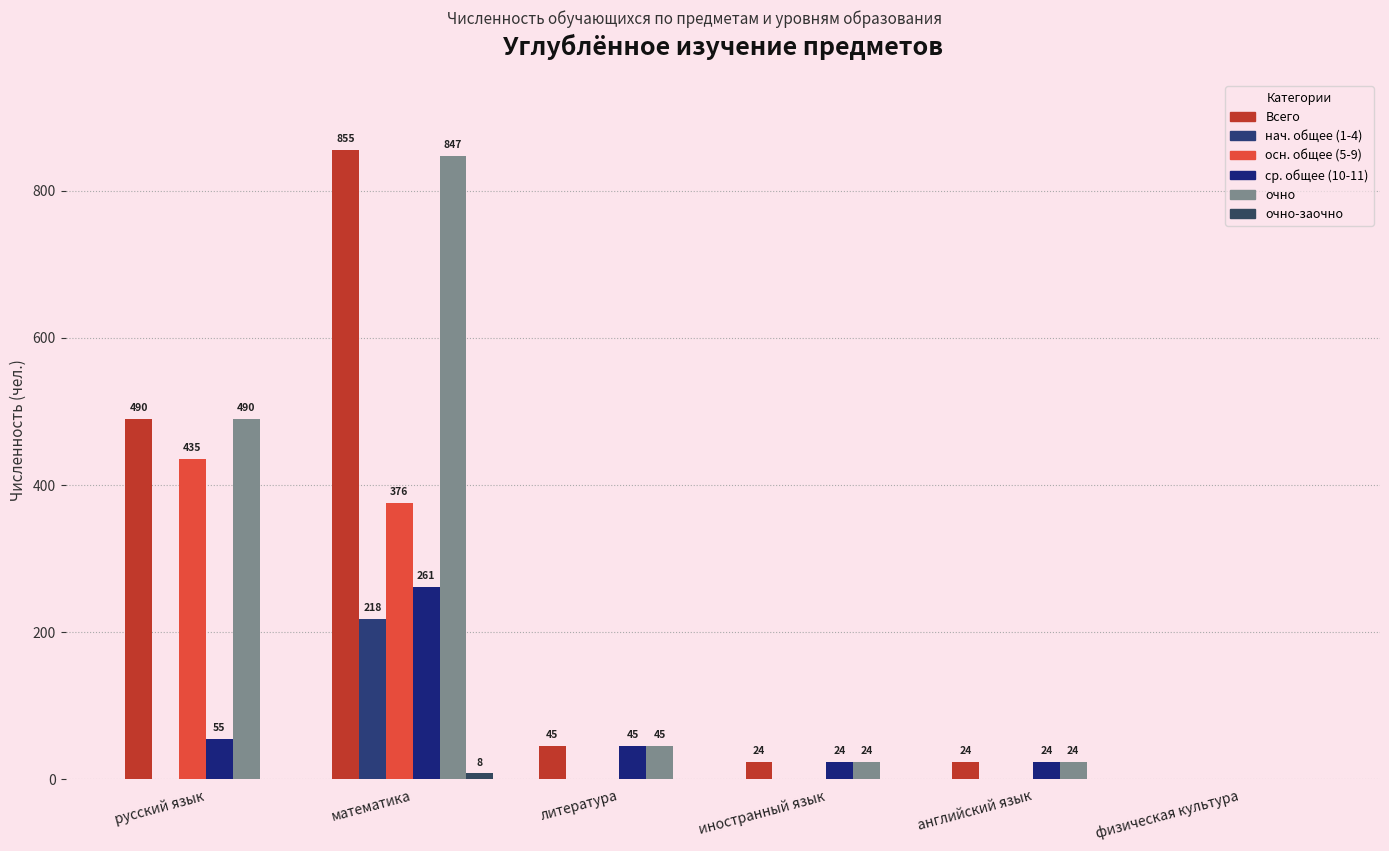

Is the value of очно-заочно at иностранный язык greater than the value of нач. общее (1-4) at иностранный язык?

No